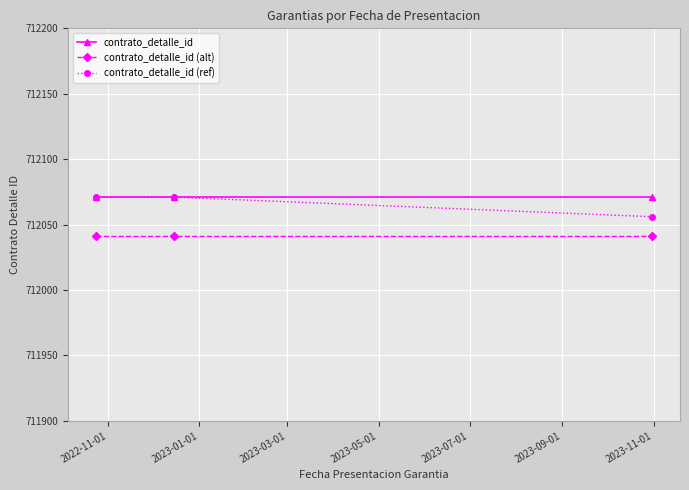

At how many categories does at least one series exceed 712050?

3